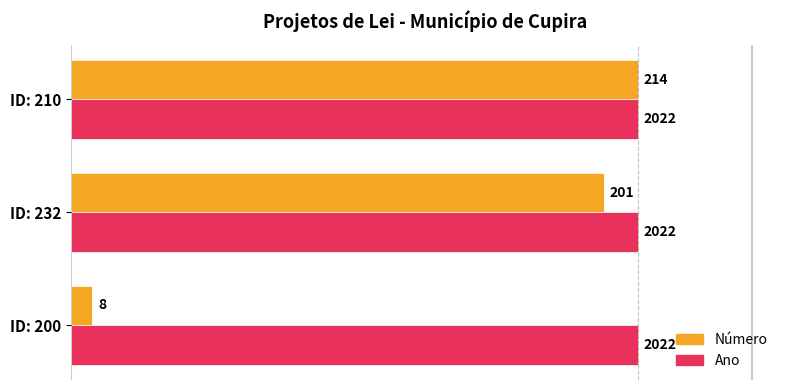

What are all the series names shown in the legend?

Número, Ano